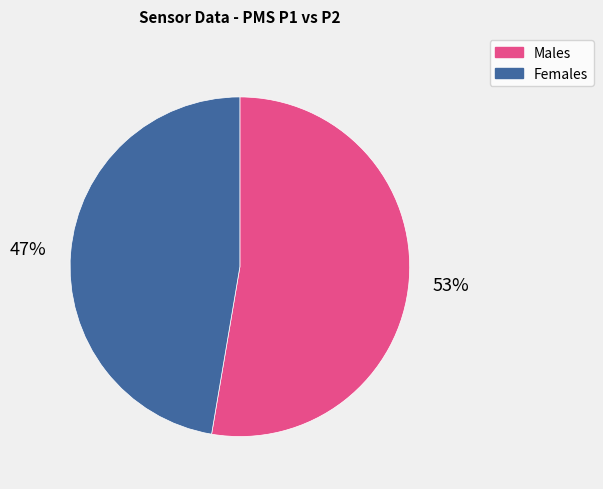

Is there a majority slice in this chart?

Yes